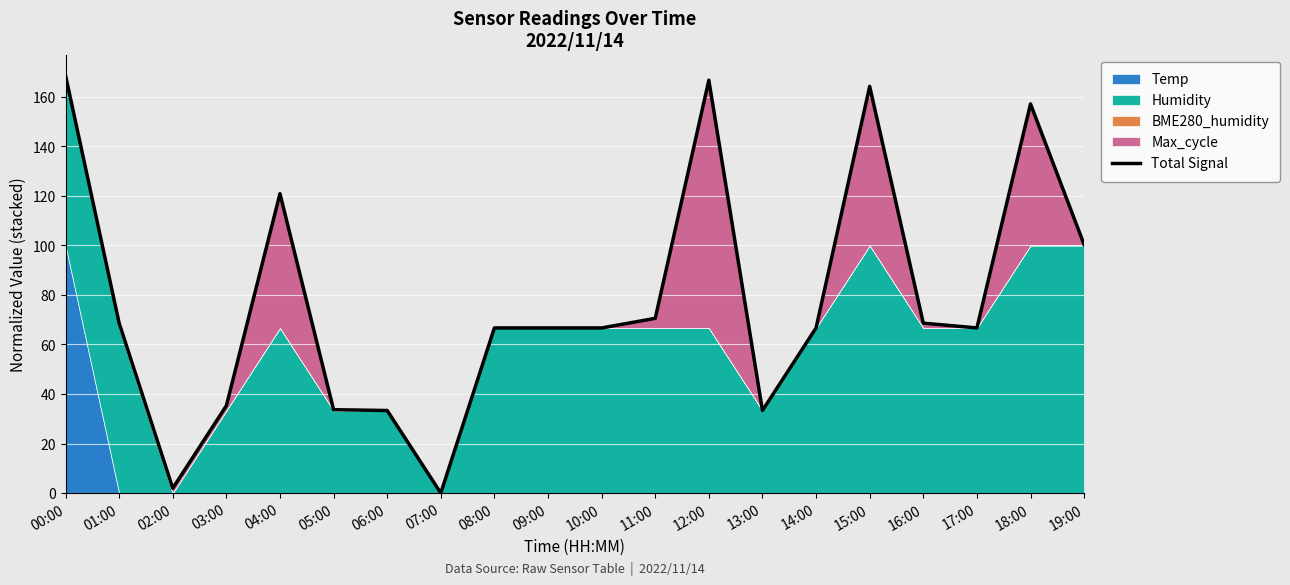

The value at 06:00 is 18.3. True or false?

False